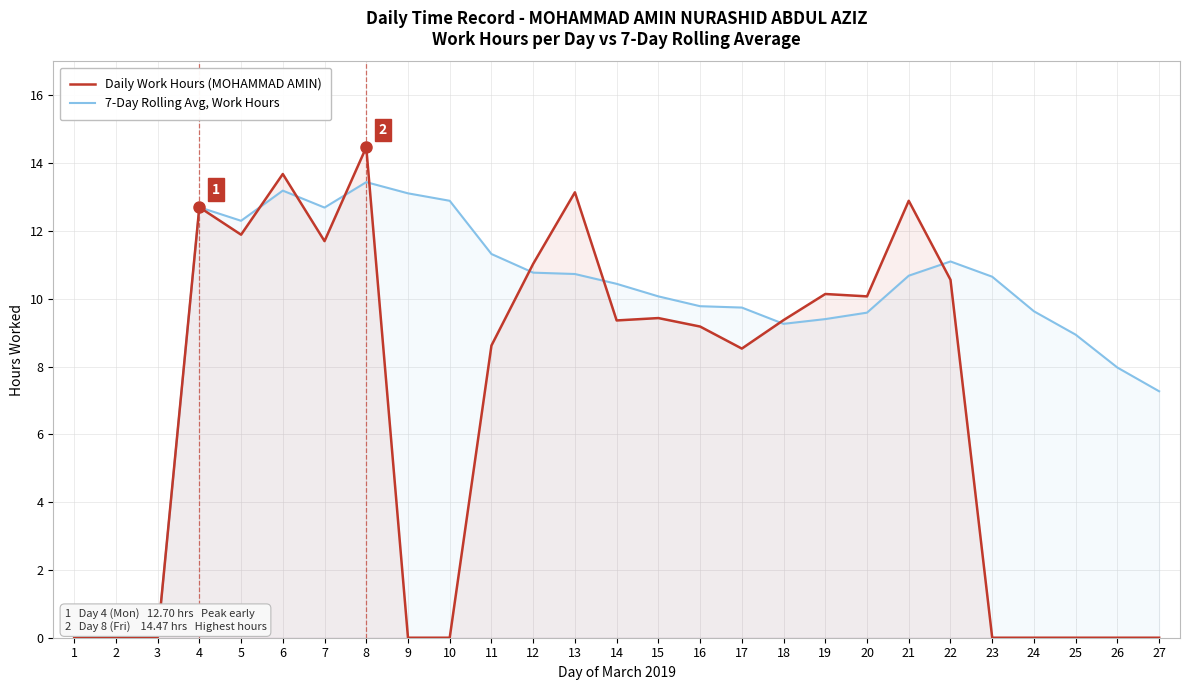

Where do 7-Day Rolling Avg, Work Hours and Daily Work Hours (MOHAMMAD AMIN) first cross each other?

5 and 6